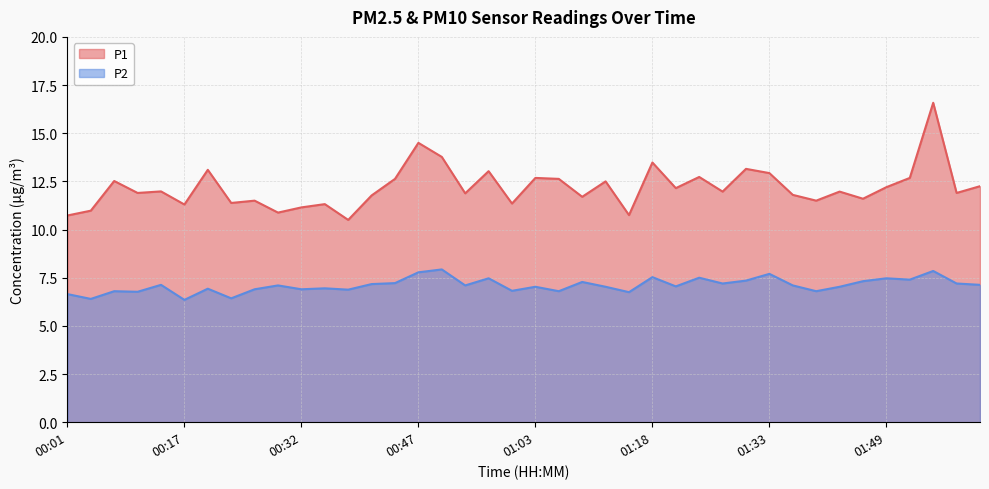

How many interior local peaks does the P1 series have?

14